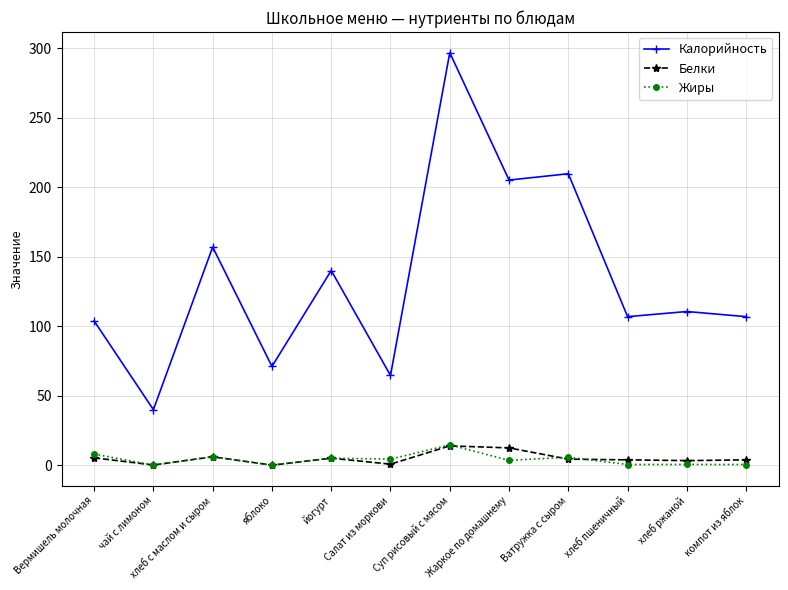

Which category has the highest value across all series?

Суп рисовый с мясом